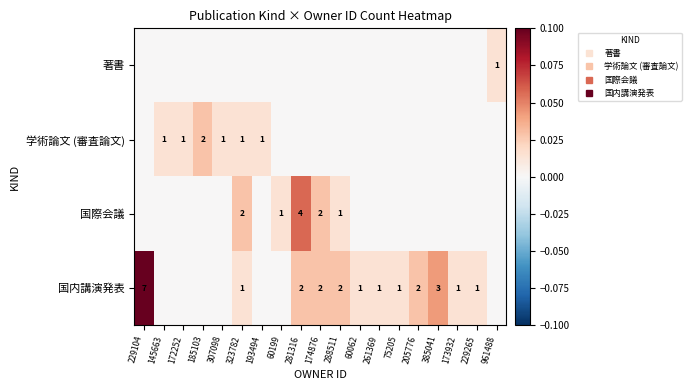

True or false: 著書 has a value of 0.0 at 60199.

False